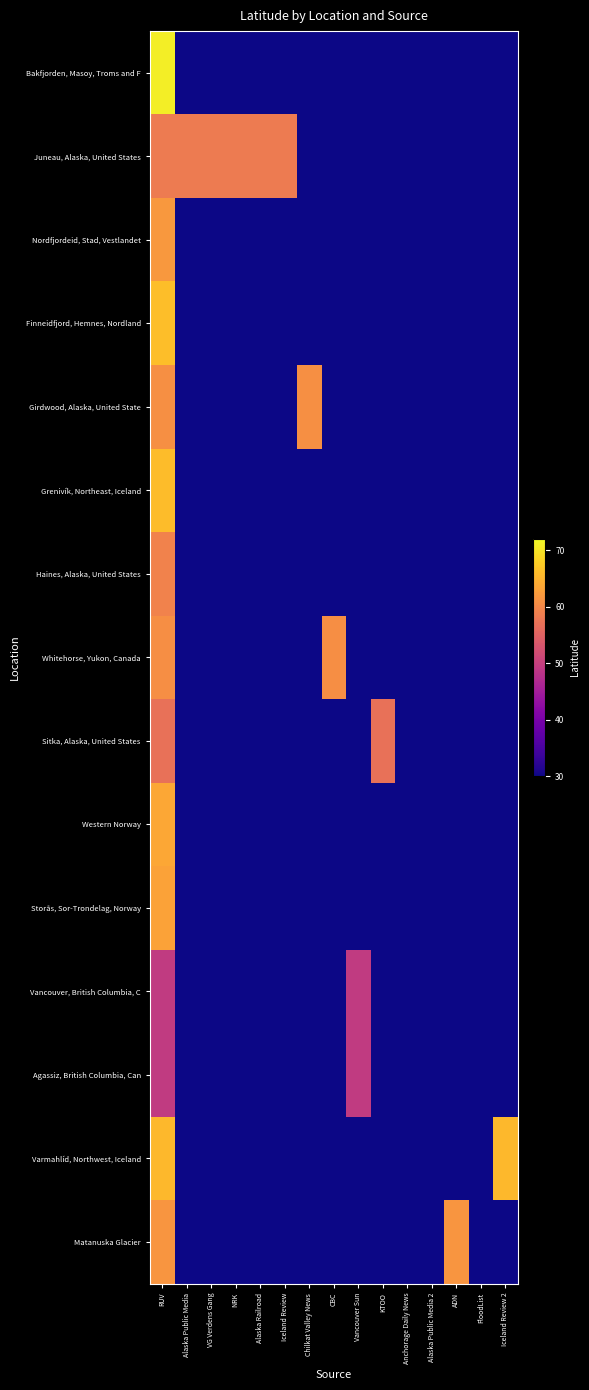

Reading left to right, list all the values displayed in this chart.

Bakfjorden, Masoy, Troms and F: RUV=70.9	Alaska Public Media=30.0	VG Verdens Gang=30.0	NRK=30.0	Alaska Railroad=30.0	Iceland Review=30.0	Chilkat Valley News=30.0	CBC=30.0	Vancouver Sun=30.0	KTOO=30.0	Anchorage Daily News=30.0	Alaska Public Media 2=30.0	ADN=30.0	FloodList=30.0	Iceland Review 2=30.0
Juneau, Alaska, United States: RUV=58.3	Alaska Public Media=58.3	VG Verdens Gang=58.3	NRK=58.3	Alaska Railroad=58.3	Iceland Review=58.3	Chilkat Valley News=30.0	CBC=30.0	Vancouver Sun=30.0	KTOO=30.0	Anchorage Daily News=30.0	Alaska Public Media 2=30.0	ADN=30.0	FloodList=30.0	Iceland Review 2=30.0
Nordfjordeid, Stad, Vestlandet: RUV=61.9	Alaska Public Media=30.0	VG Verdens Gang=30.0	NRK=30.0	Alaska Railroad=30.0	Iceland Review=30.0	Chilkat Valley News=30.0	CBC=30.0	Vancouver Sun=30.0	KTOO=30.0	Anchorage Daily News=30.0	Alaska Public Media 2=30.0	ADN=30.0	FloodList=30.0	Iceland Review 2=30.0
Finneidfjord, Hemnes, Nordland: RUV=66.2	Alaska Public Media=30.0	VG Verdens Gang=30.0	NRK=30.0	Alaska Railroad=30.0	Iceland Review=30.0	Chilkat Valley News=30.0	CBC=30.0	Vancouver Sun=30.0	KTOO=30.0	Anchorage Daily News=30.0	Alaska Public Media 2=30.0	ADN=30.0	FloodList=30.0	Iceland Review 2=30.0
Girdwood, Alaska, United State: RUV=60.9	Alaska Public Media=30.0	VG Verdens Gang=30.0	NRK=30.0	Alaska Railroad=30.0	Iceland Review=30.0	Chilkat Valley News=60.9	CBC=30.0	Vancouver Sun=30.0	KTOO=30.0	Anchorage Daily News=30.0	Alaska Public Media 2=30.0	ADN=30.0	FloodList=30.0	Iceland Review 2=30.0
Grenivík, Northeast, Iceland: RUV=66.0	Alaska Public Media=30.0	VG Verdens Gang=30.0	NRK=30.0	Alaska Railroad=30.0	Iceland Review=30.0	Chilkat Valley News=30.0	CBC=30.0	Vancouver Sun=30.0	KTOO=30.0	Anchorage Daily News=30.0	Alaska Public Media 2=30.0	ADN=30.0	FloodList=30.0	Iceland Review 2=30.0
Haines, Alaska, United States: RUV=59.2	Alaska Public Media=30.0	VG Verdens Gang=30.0	NRK=30.0	Alaska Railroad=30.0	Iceland Review=30.0	Chilkat Valley News=30.0	CBC=30.0	Vancouver Sun=30.0	KTOO=30.0	Anchorage Daily News=30.0	Alaska Public Media 2=30.0	ADN=30.0	FloodList=30.0	Iceland Review 2=30.0
Whitehorse, Yukon, Canada: RUV=60.7	Alaska Public Media=30.0	VG Verdens Gang=30.0	NRK=30.0	Alaska Railroad=30.0	Iceland Review=30.0	Chilkat Valley News=30.0	CBC=60.7	Vancouver Sun=30.0	KTOO=30.0	Anchorage Daily News=30.0	Alaska Public Media 2=30.0	ADN=30.0	FloodList=30.0	Iceland Review 2=30.0
Sitka, Alaska, United States: RUV=57.0	Alaska Public Media=30.0	VG Verdens Gang=30.0	NRK=30.0	Alaska Railroad=30.0	Iceland Review=30.0	Chilkat Valley News=30.0	CBC=30.0	Vancouver Sun=30.0	KTOO=57.0	Anchorage Daily News=30.0	Alaska Public Media 2=30.0	ADN=30.0	FloodList=30.0	Iceland Review 2=30.0
Western Norway: RUV=63.7	Alaska Public Media=30.0	VG Verdens Gang=30.0	NRK=30.0	Alaska Railroad=30.0	Iceland Review=30.0	Chilkat Valley News=30.0	CBC=30.0	Vancouver Sun=30.0	KTOO=30.0	Anchorage Daily News=30.0	Alaska Public Media 2=30.0	ADN=30.0	FloodList=30.0	Iceland Review 2=30.0
Storås, Sor-Trondelag, Norway: RUV=63.1	Alaska Public Media=30.0	VG Verdens Gang=30.0	NRK=30.0	Alaska Railroad=30.0	Iceland Review=30.0	Chilkat Valley News=30.0	CBC=30.0	Vancouver Sun=30.0	KTOO=30.0	Anchorage Daily News=30.0	Alaska Public Media 2=30.0	ADN=30.0	FloodList=30.0	Iceland Review 2=30.0
Vancouver, British Columbia, C: RUV=49.2	Alaska Public Media=30.0	VG Verdens Gang=30.0	NRK=30.0	Alaska Railroad=30.0	Iceland Review=30.0	Chilkat Valley News=30.0	CBC=30.0	Vancouver Sun=49.2	KTOO=30.0	Anchorage Daily News=30.0	Alaska Public Media 2=30.0	ADN=30.0	FloodList=30.0	Iceland Review 2=30.0
Agassiz, British Columbia, Can: RUV=49.2	Alaska Public Media=30.0	VG Verdens Gang=30.0	NRK=30.0	Alaska Railroad=30.0	Iceland Review=30.0	Chilkat Valley News=30.0	CBC=30.0	Vancouver Sun=49.2	KTOO=30.0	Anchorage Daily News=30.0	Alaska Public Media 2=30.0	ADN=30.0	FloodList=30.0	Iceland Review 2=30.0
Varmahlíd, Northwest, Iceland: RUV=65.6	Alaska Public Media=30.0	VG Verdens Gang=30.0	NRK=30.0	Alaska Railroad=30.0	Iceland Review=30.0	Chilkat Valley News=30.0	CBC=30.0	Vancouver Sun=30.0	KTOO=30.0	Anchorage Daily News=30.0	Alaska Public Media 2=30.0	ADN=30.0	FloodList=30.0	Iceland Review 2=65.6
Matanuska Glacier: RUV=61.7	Alaska Public Media=30.0	VG Verdens Gang=30.0	NRK=30.0	Alaska Railroad=30.0	Iceland Review=30.0	Chilkat Valley News=30.0	CBC=30.0	Vancouver Sun=30.0	KTOO=30.0	Anchorage Daily News=30.0	Alaska Public Media 2=30.0	ADN=61.7	FloodList=30.0	Iceland Review 2=30.0